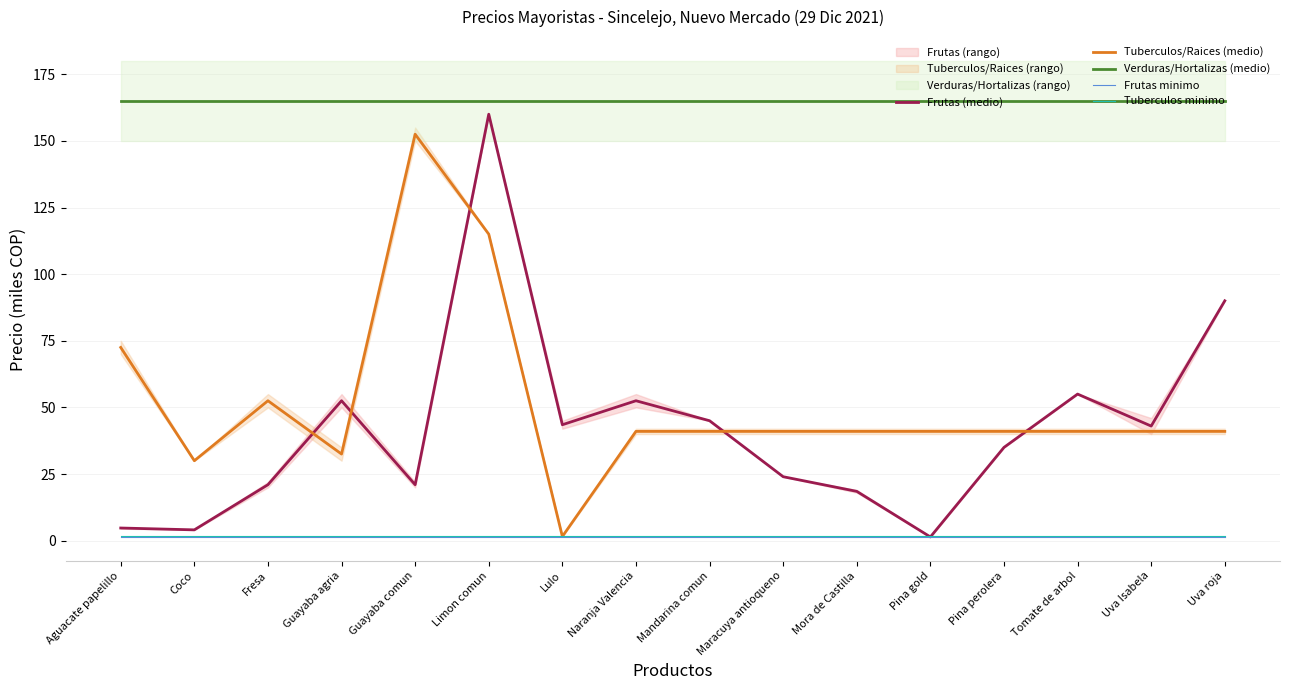

What is the value of the Verduras/Hortalizas (medio) point at the 16th from the left?

165.0